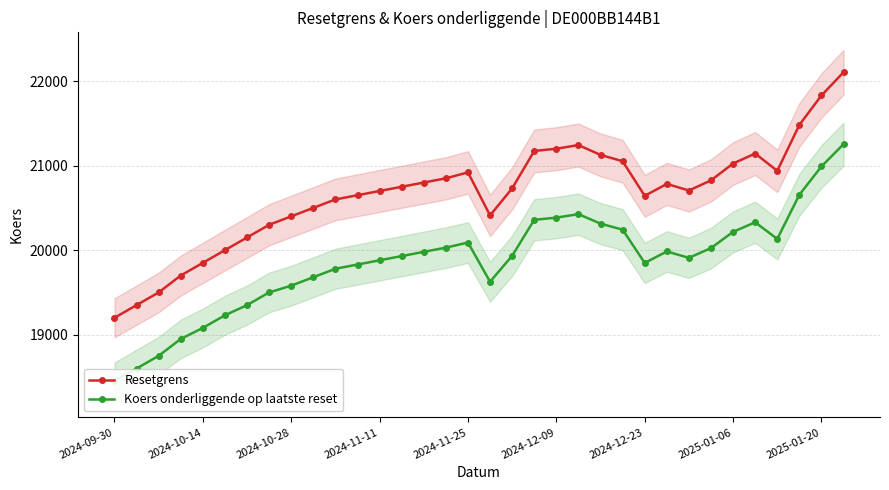

What is the sum of all Koers onderliggende op laatste reset values?

675322.0